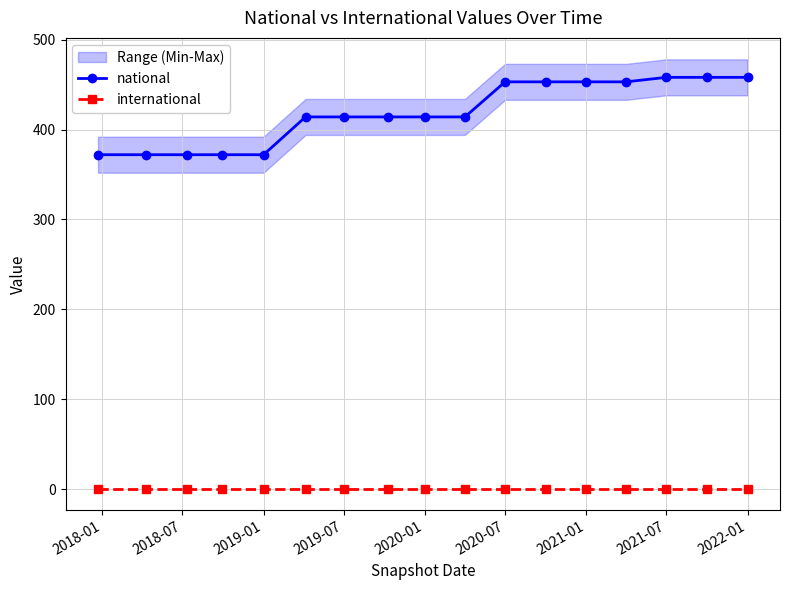

True or false: national and international intersect in this chart.

False